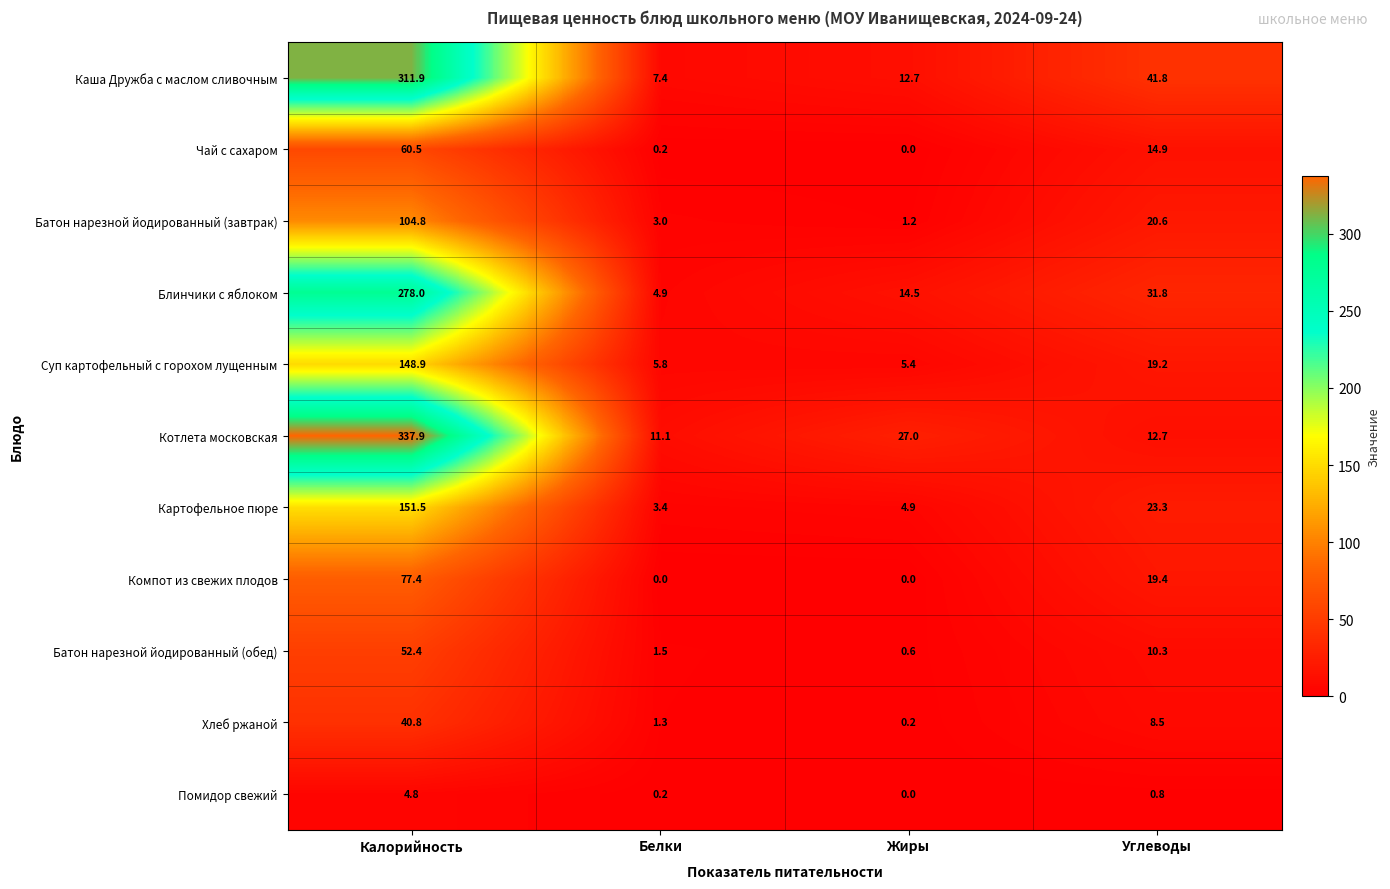

What is the maximum value shown in the chart?

337.9